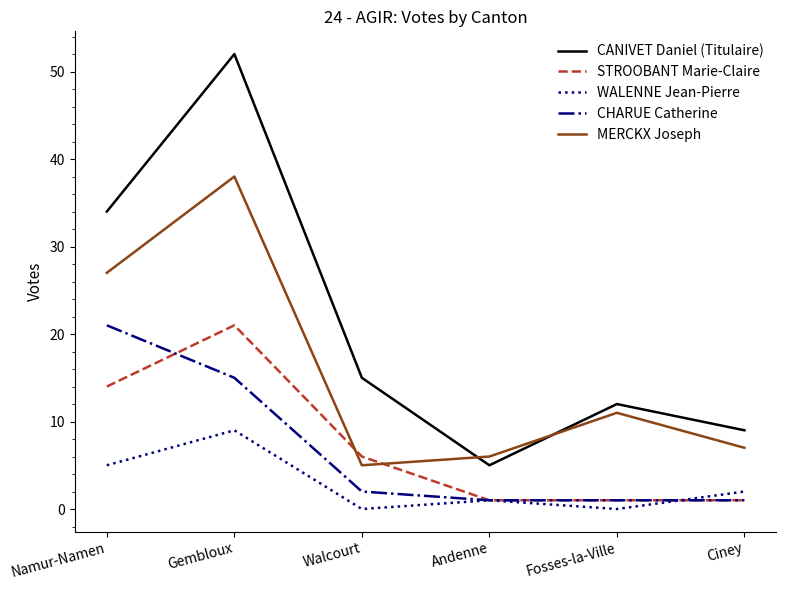

The CHARUE Catherine series shows 2 at Walcourt. True or false?

True